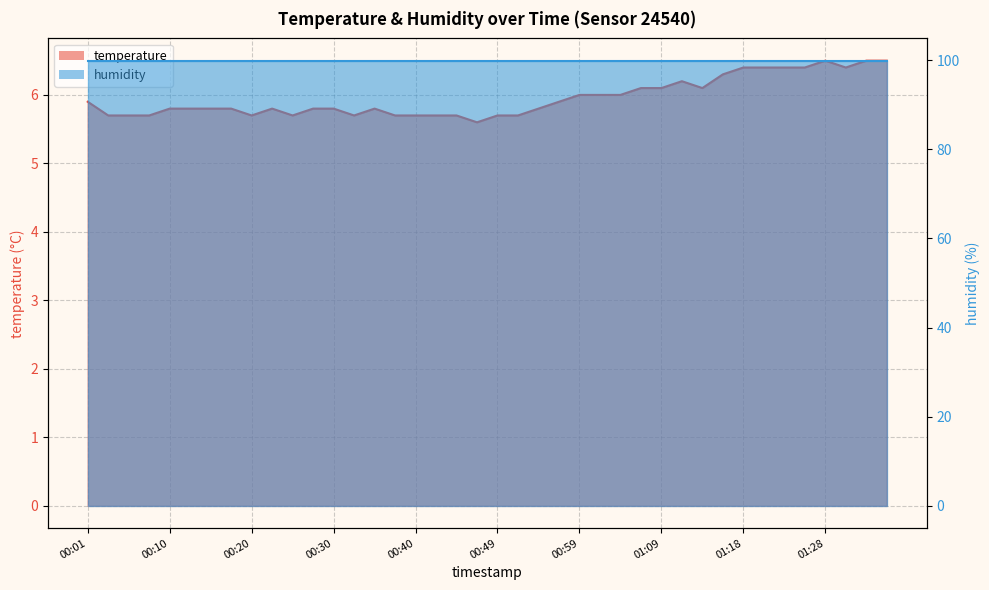

Does the chart display data point markers on the line(s)?

No